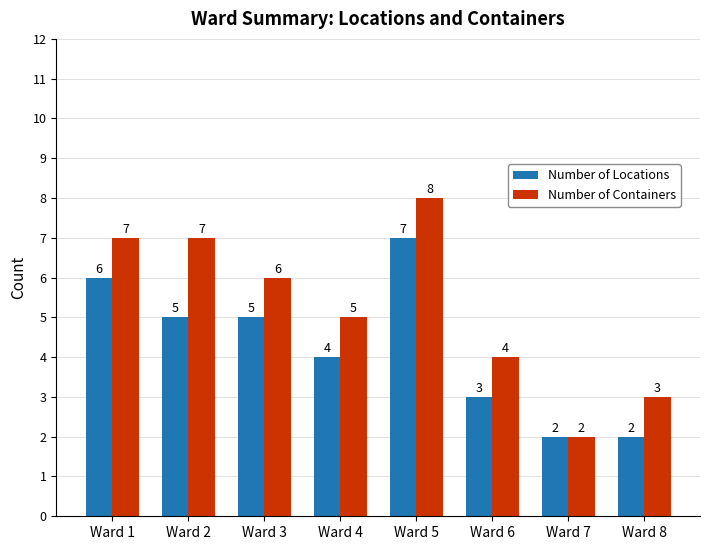

The Number of Locations series shows 9 at Ward 1. True or false?

False